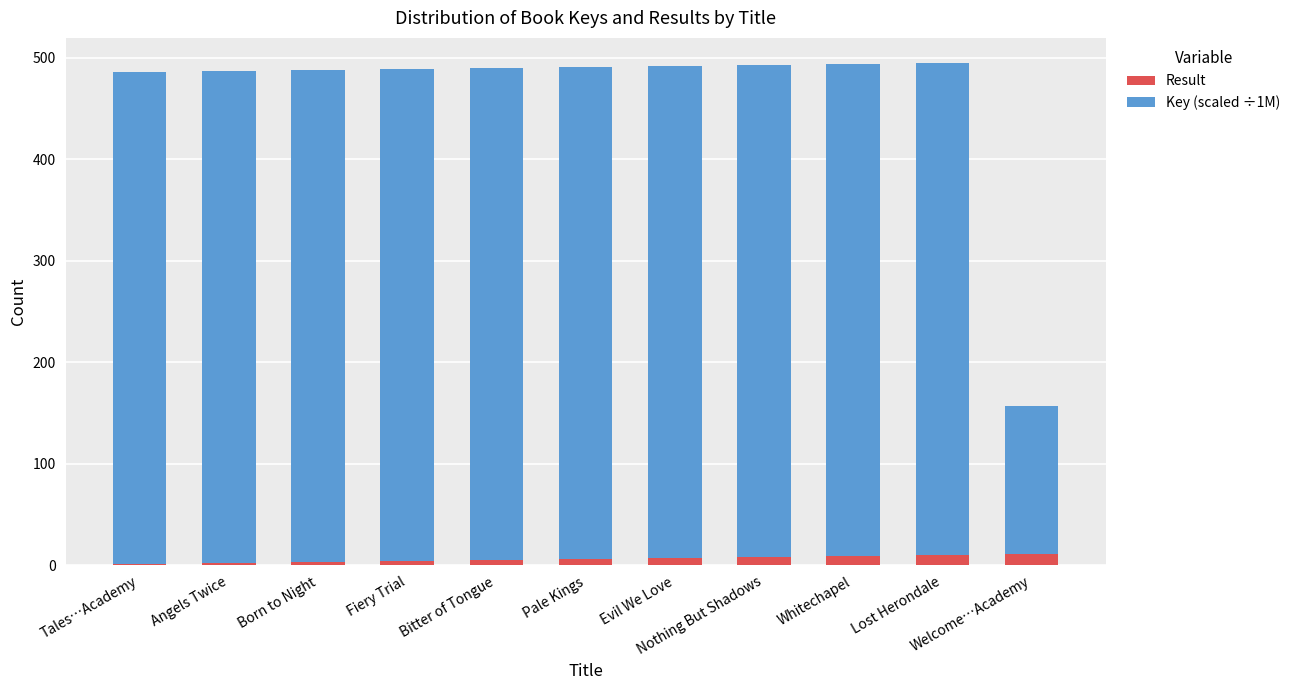

What is the highest value of the Result series?

11